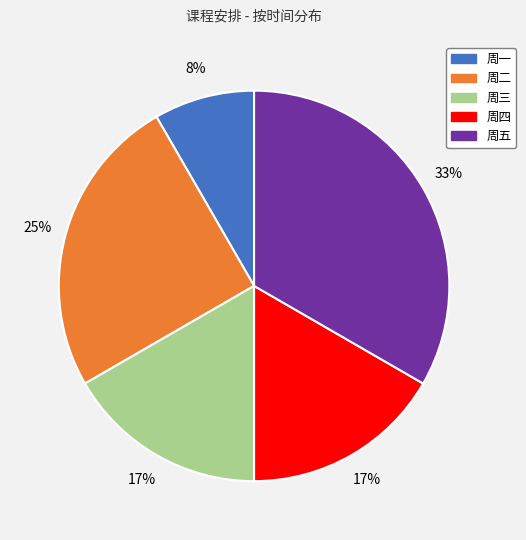

Between 周二 and 周三, which is larger?

周二